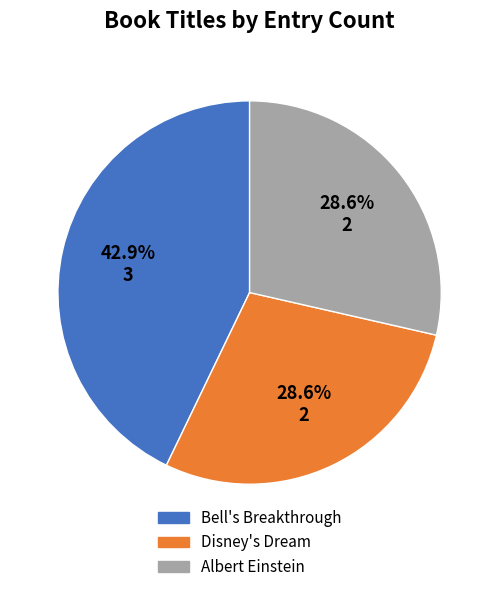

How much of the chart is everything except Bell's Breakthrough?

57.1%